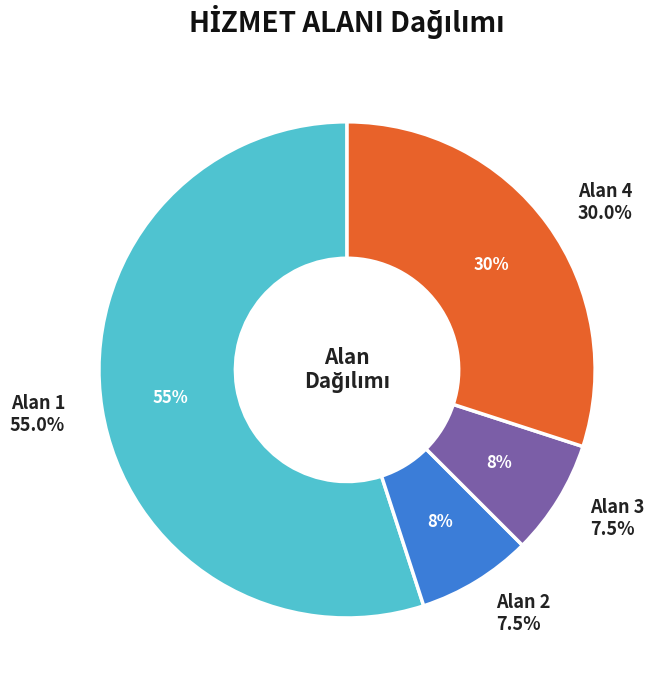

Does 9 represent more than half of the total?

No